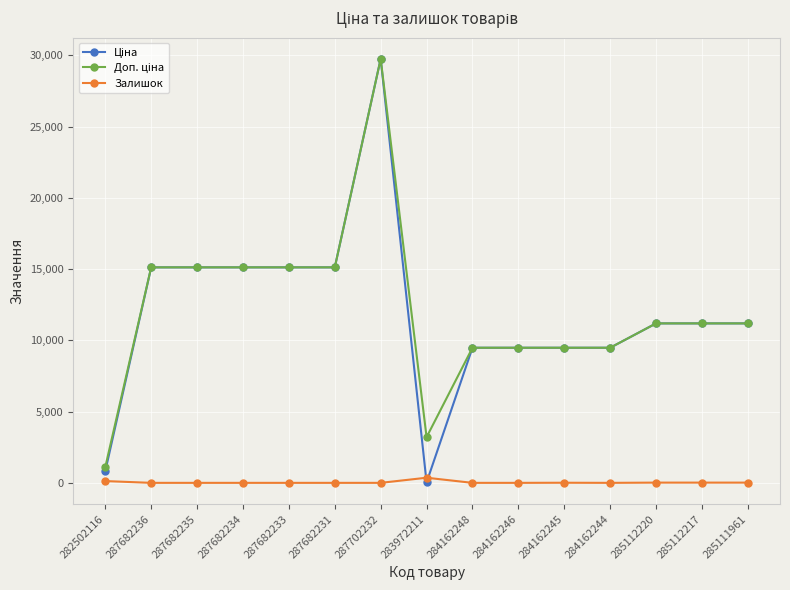

What is the total value across all series at 287682233?

30240.0